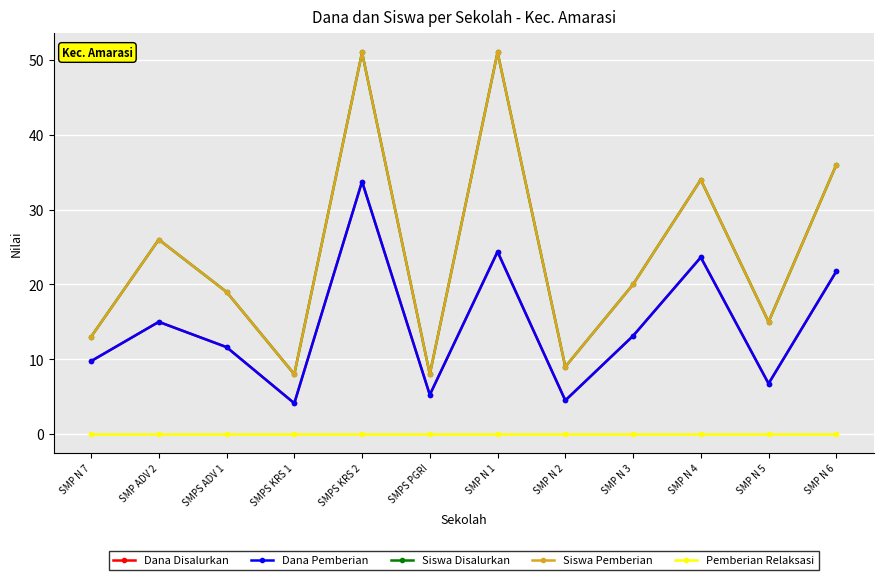

What position from the right is SMP N 1?

6